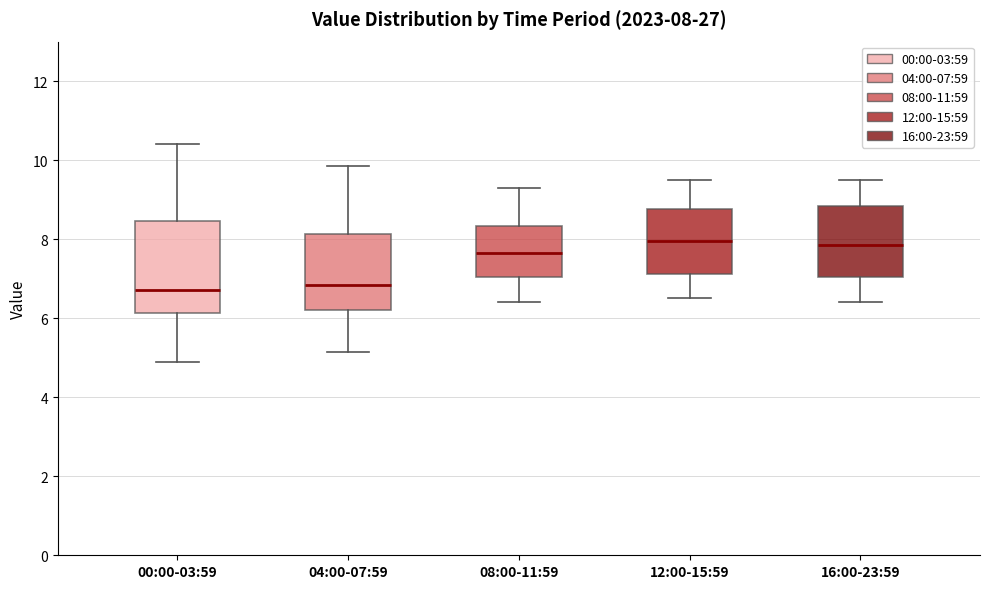

Which box is the tallest, from its lower edge to its upper edge?

00:00-03:59